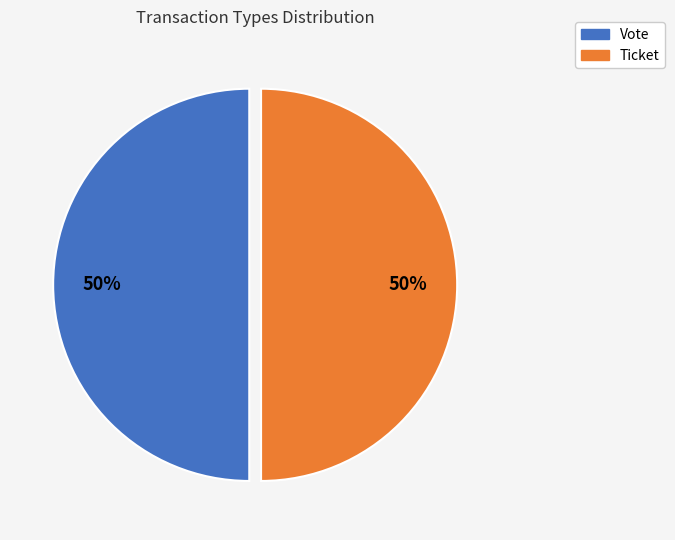

To the nearest percent, what is the average slice percentage?

50%